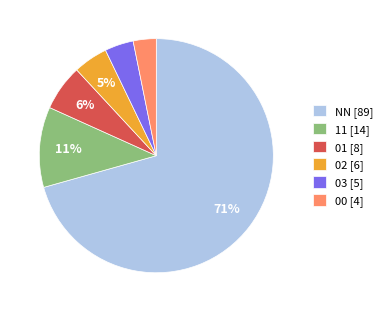

Is there any slice that represents more than half of the pie?

Yes